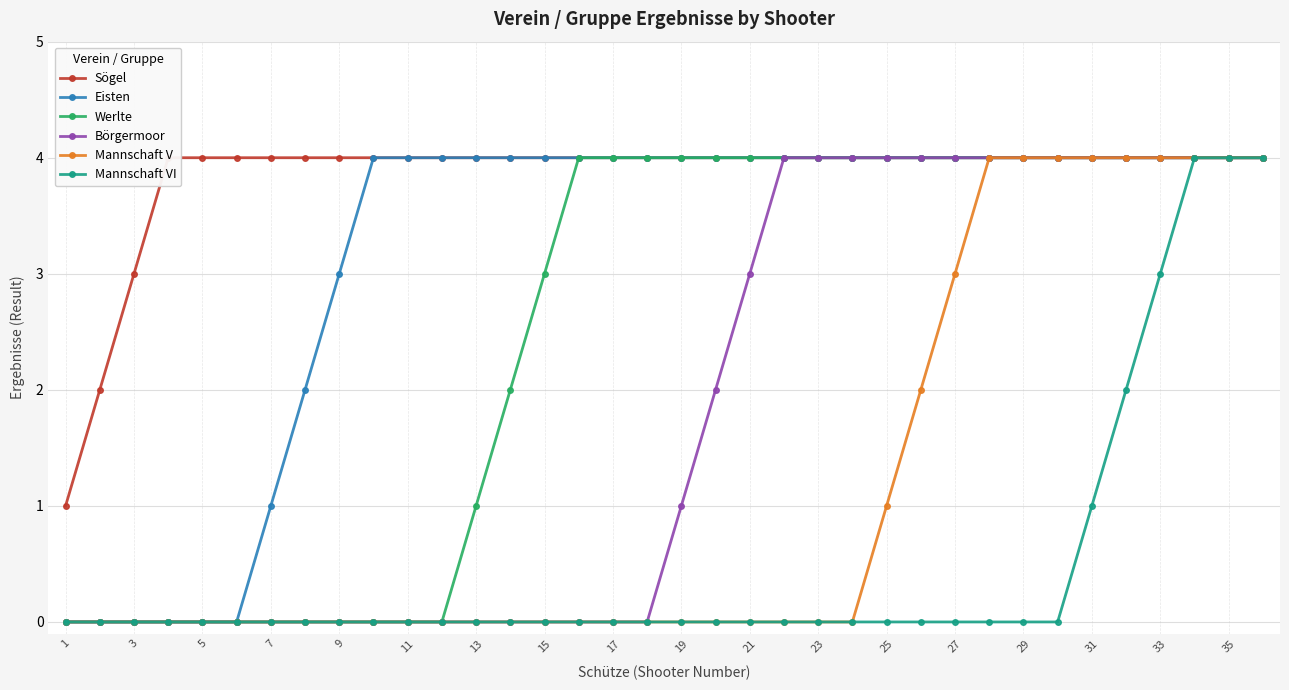

What is the difference between the maximum and minimum values in the Sögel series?

3